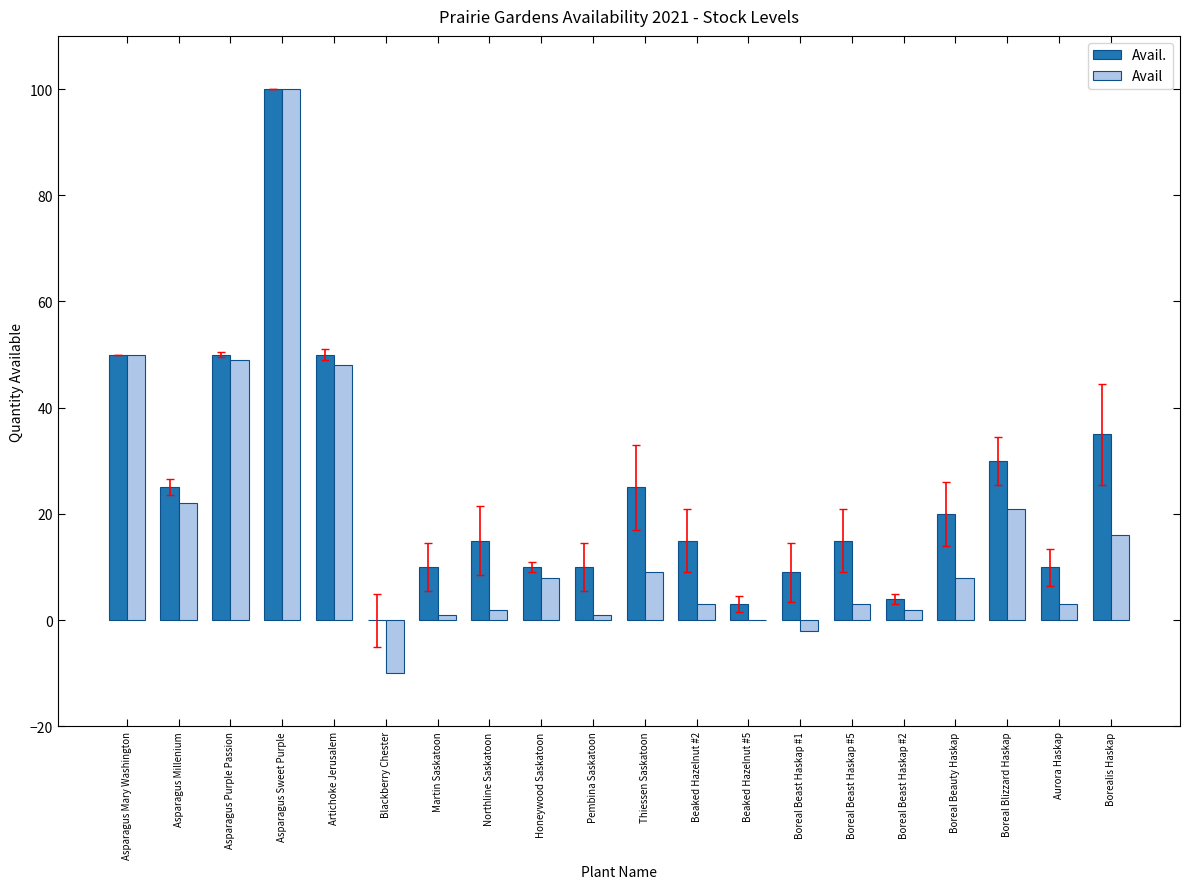

Does the chart contain stacked bars?

No